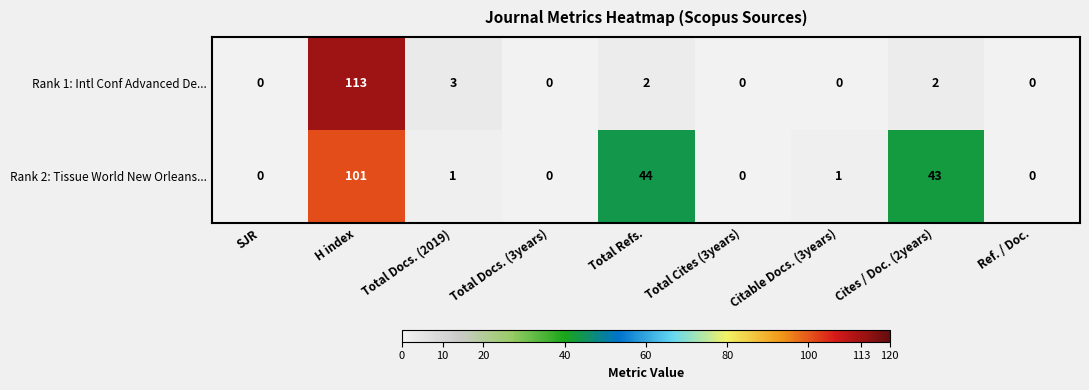

What is the average value of the Rank 1: Intl Conf Advanced De... series?

13